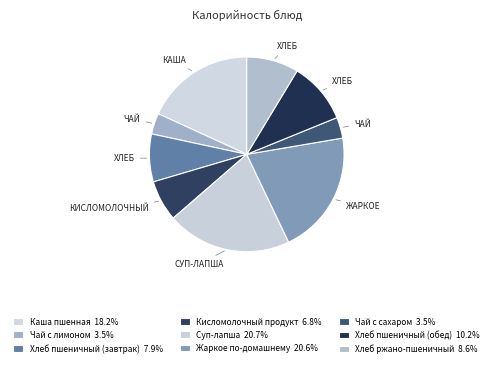

Count the number of slices in the pie.

9